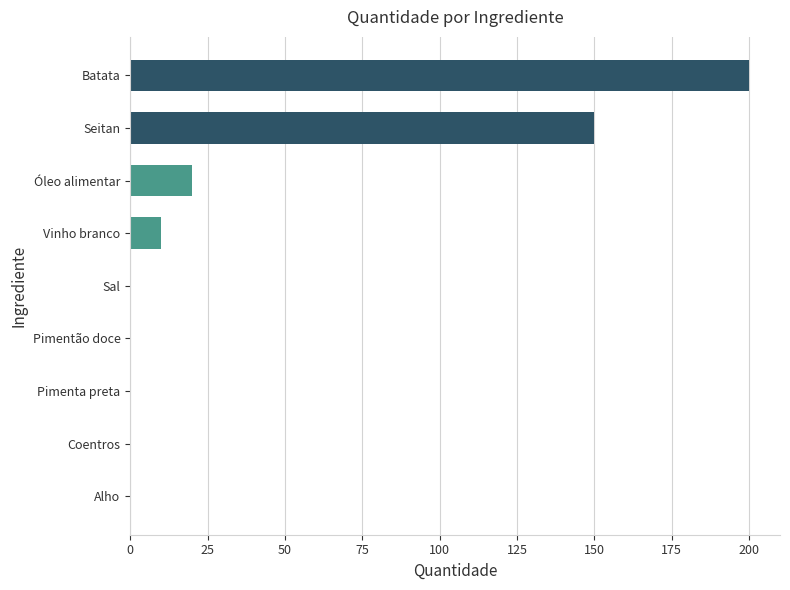

The chart shows a value of 8.5 at Óleo alimentar. True or false?

False